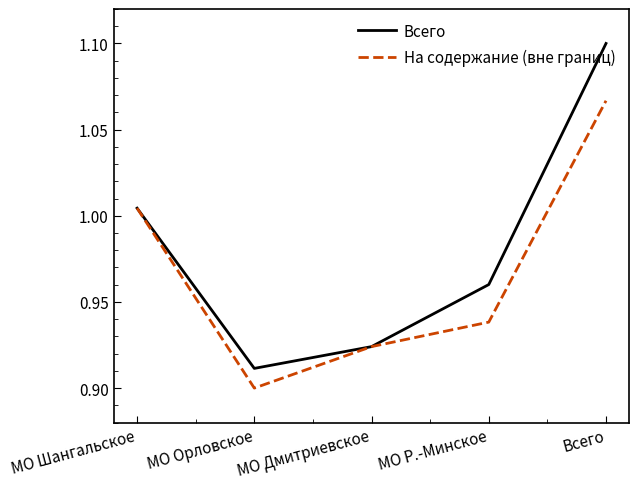

The На содержание (вне границ) series shows 0.9 at МО Дмитриевское. True or false?

True